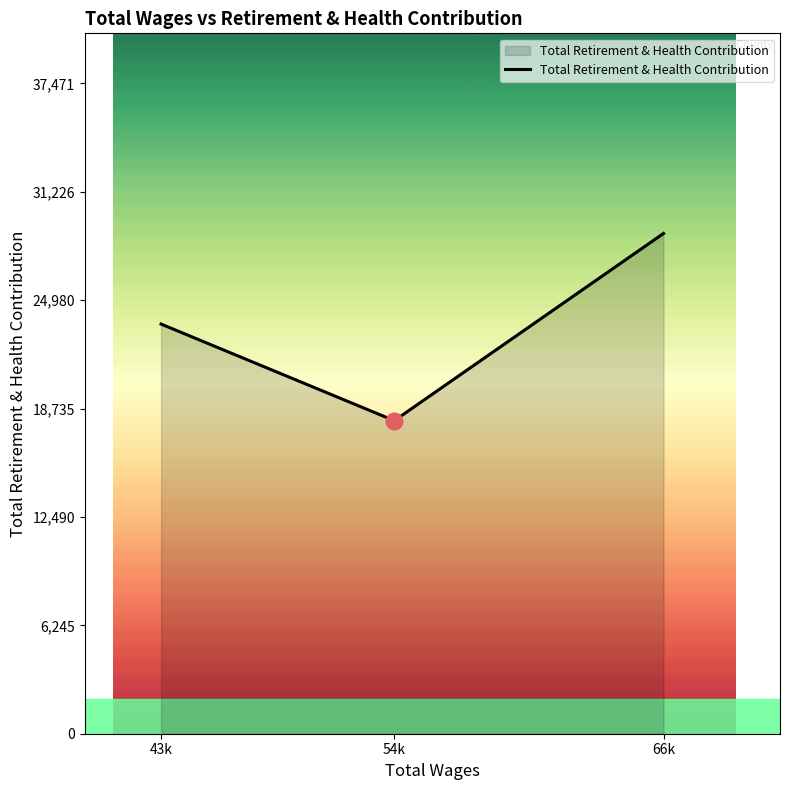

What is the difference between the second highest and minimum values?

5565